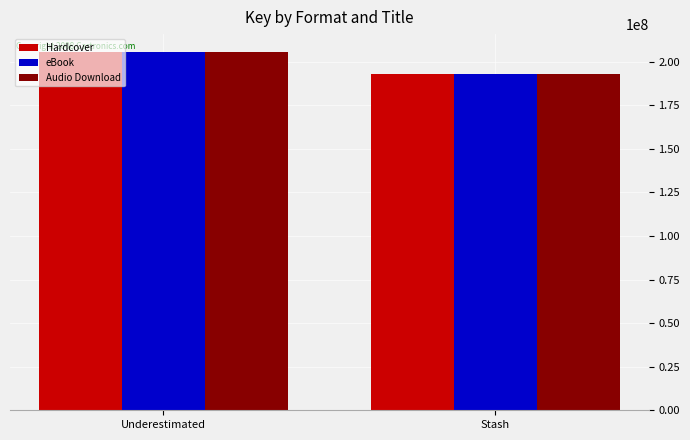

At which category is the sum across all series the highest?

Underestimated